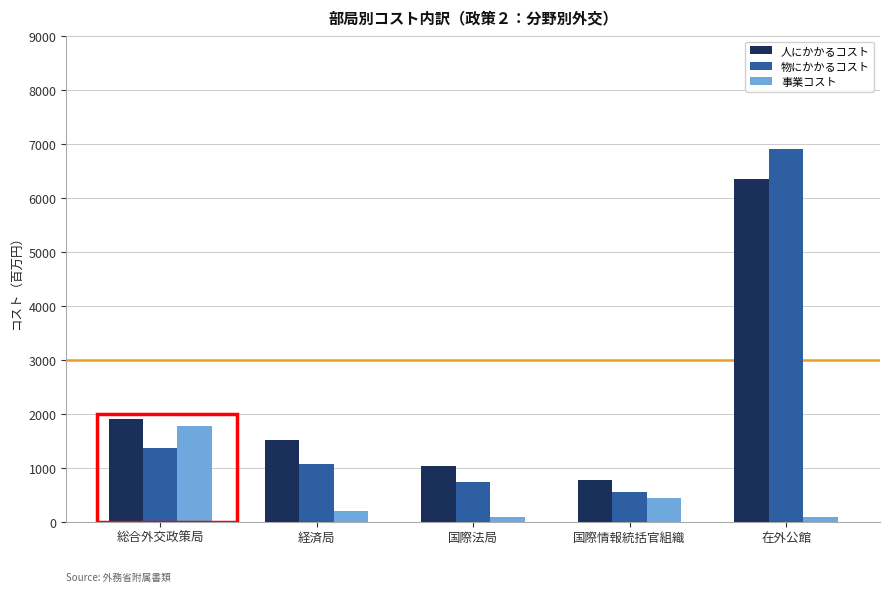

At which label is 人にかかるコスト closest to 3563?

総合外交政策局